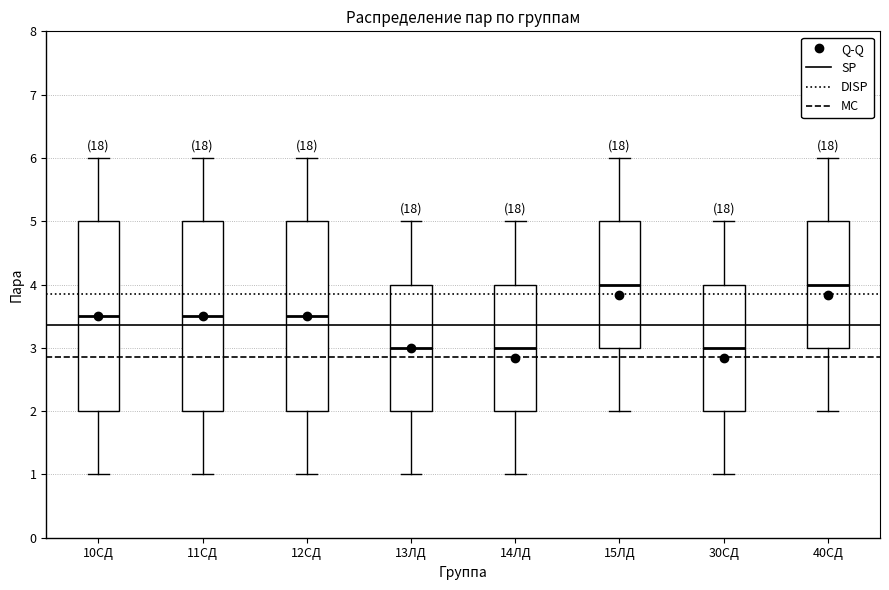

Reading left to right, read every box against the y-axis: the position of its median line, the range the box covers, and the ends of its whiskers. The values are not printed on the chart, so give them approximately, as read against the axis.

10СД: median 3.5, box 2.0 to 5.0, whiskers 1.0 to 6.0
11СД: median 3.5, box 2.0 to 5.0, whiskers 1.0 to 6.0
12СД: median 3.5, box 2.0 to 5.0, whiskers 1.0 to 6.0
13ЛД: median 3.0, box 2.0 to 4.0, whiskers 1.0 to 5.0
14ЛД: median 3.0, box 2.0 to 4.0, whiskers 1.0 to 5.0
15ЛД: median 4.0, box 3.0 to 5.0, whiskers 2.0 to 6.0
30СД: median 3.0, box 2.0 to 4.0, whiskers 1.0 to 5.0
40СД: median 4.0, box 3.0 to 5.0, whiskers 2.0 to 6.0